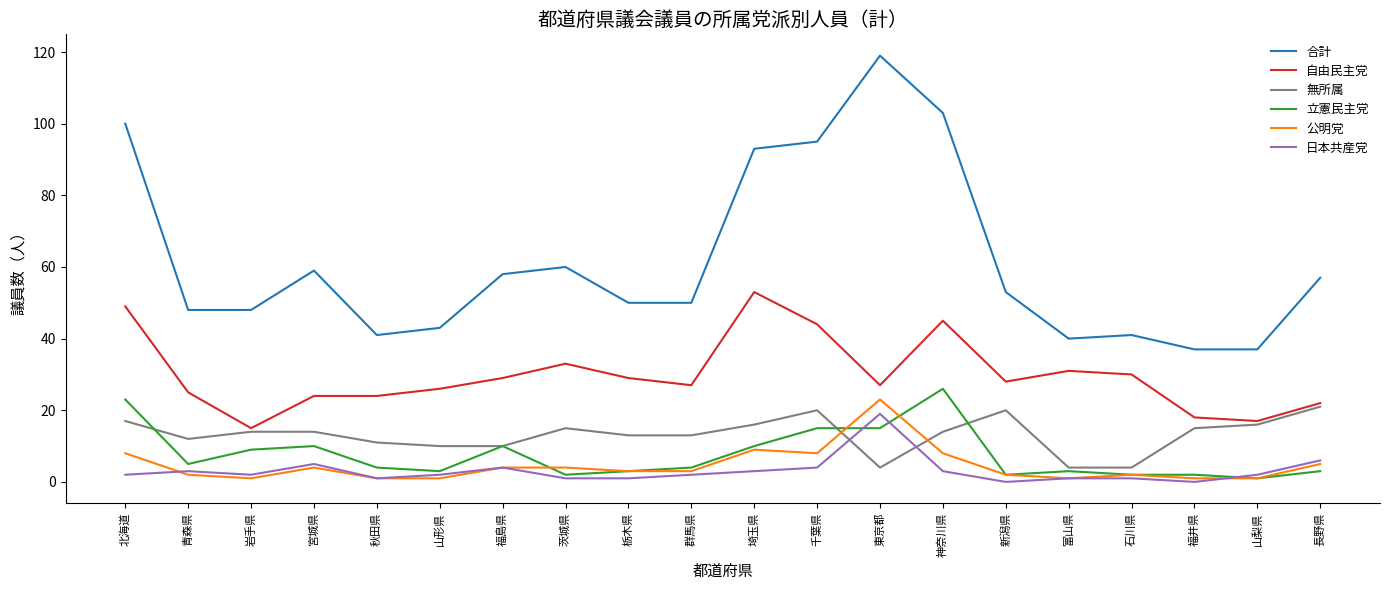

Reading left to right, what are all the values shown in this chart?

合計: 100	48	48	59	41	43	58	60	50	50	93	95	119	103	53	40	41	37	37	57
自由民主党: 49	25	15	24	24	26	29	33	29	27	53	44	27	45	28	31	30	18	17	22
無所属: 17	12	14	14	11	10	10	15	13	13	16	20	4	14	20	4	4	15	16	21
立憲民主党: 23	5	9	10	4	3	10	2	3	4	10	15	15	26	2	3	2	2	1	3
公明党: 8	2	1	4	1	1	4	4	3	3	9	8	23	8	2	1	2	1	1	5
日本共産党: 2	3	2	5	1	2	4	1	1	2	3	4	19	3	0	1	1	0	2	6